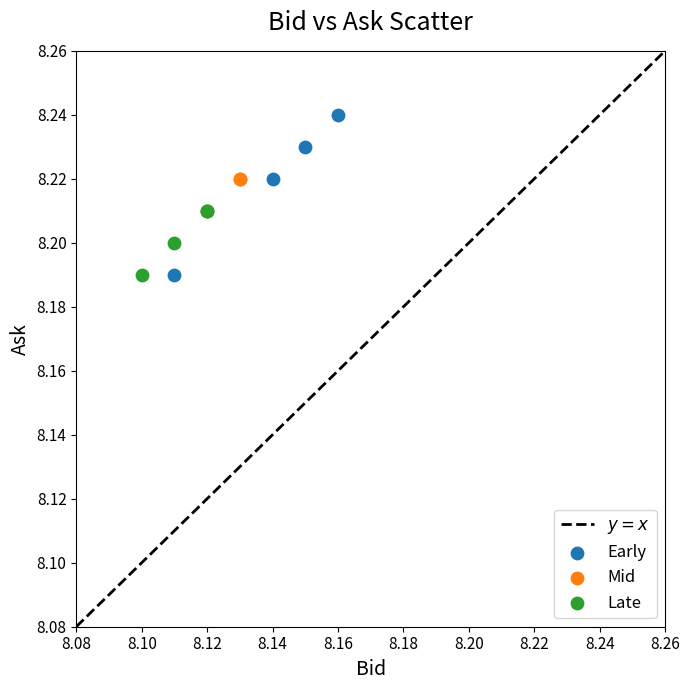

Which series has the largest Y range (max minus min)?

Early